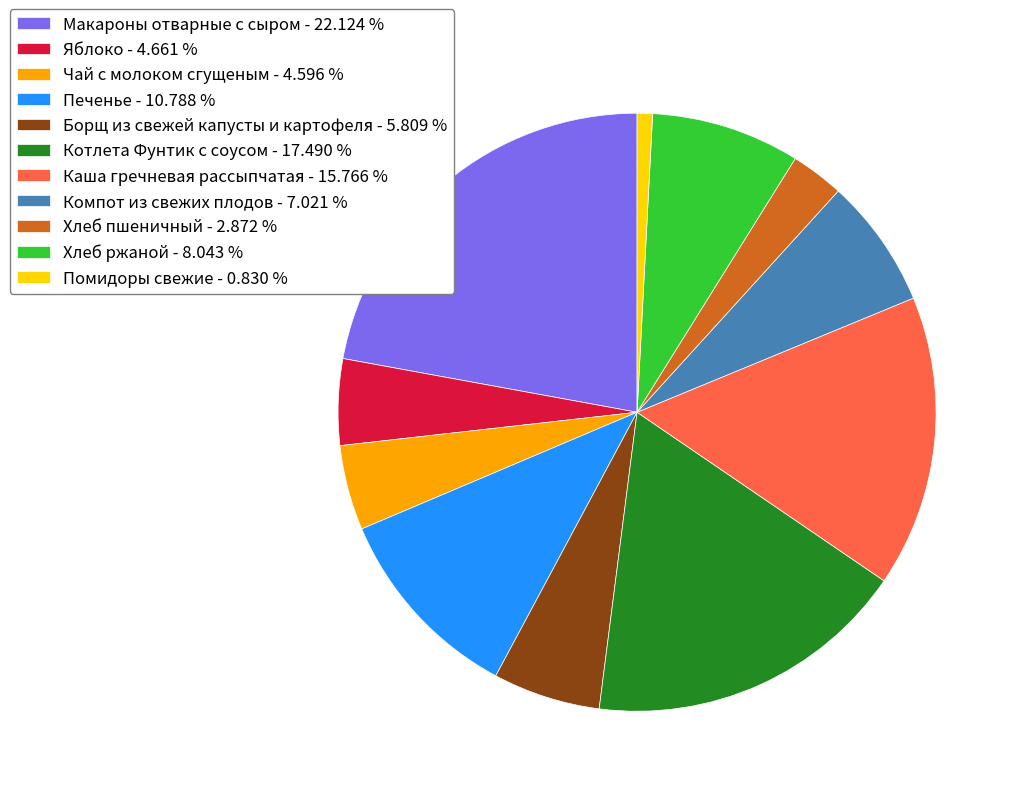

Is it true that Макароны отварные с сыром is 34% of the pie?

False